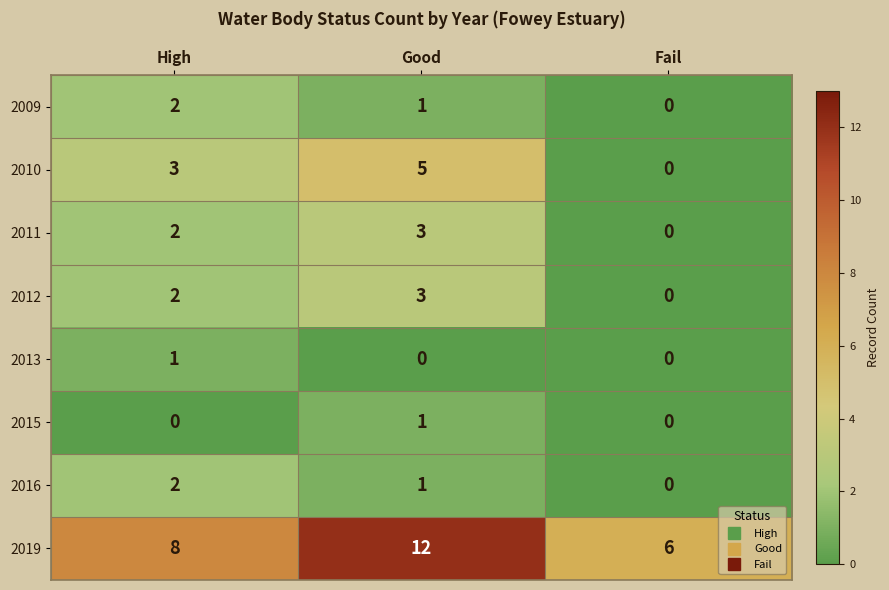

What is the difference between the highest and lowest values at High?

8